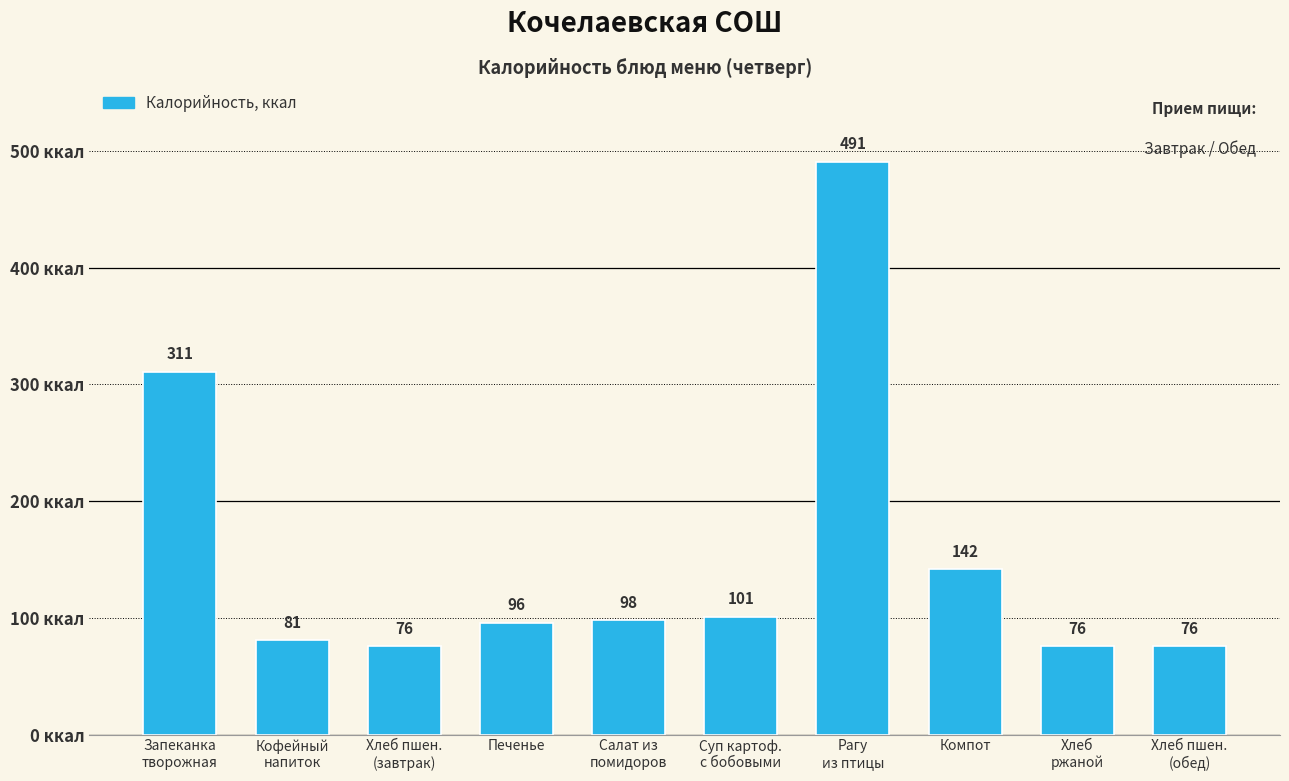

What is the smallest value displayed?

76